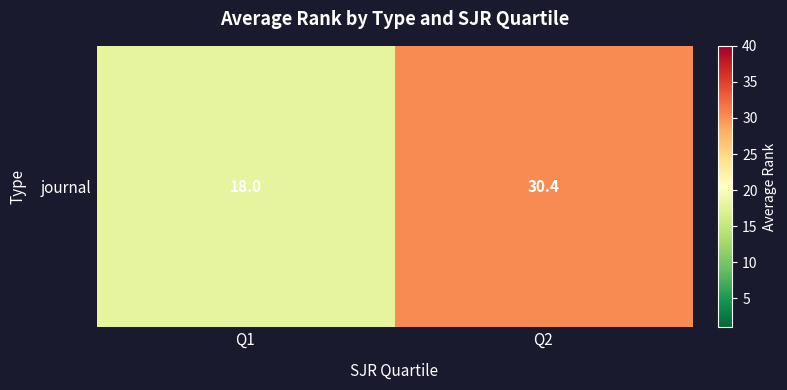

Where is the data nearest to the value 24?

Q1